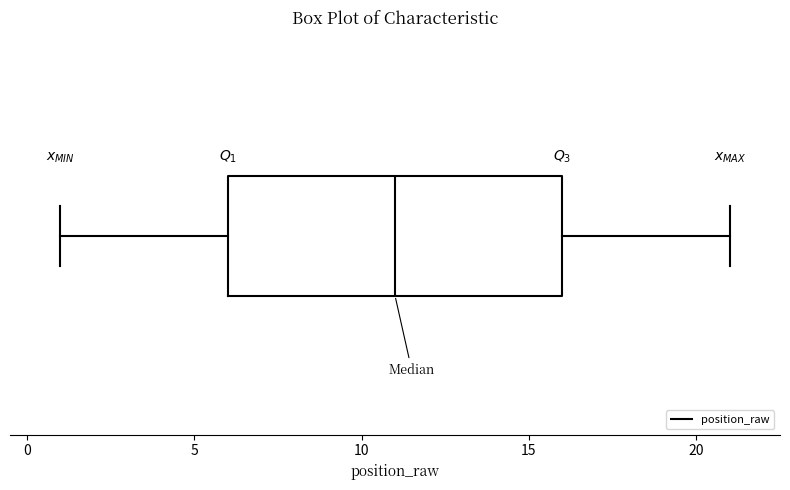

Transcribe this box plot: give where the median line is, the range the box spans, and where the two whiskers end, as read against the x-axis. The values are not printed on the chart, so give them approximately, as read against the axis.

median 11, box 6 to 16, whiskers 1 to 21